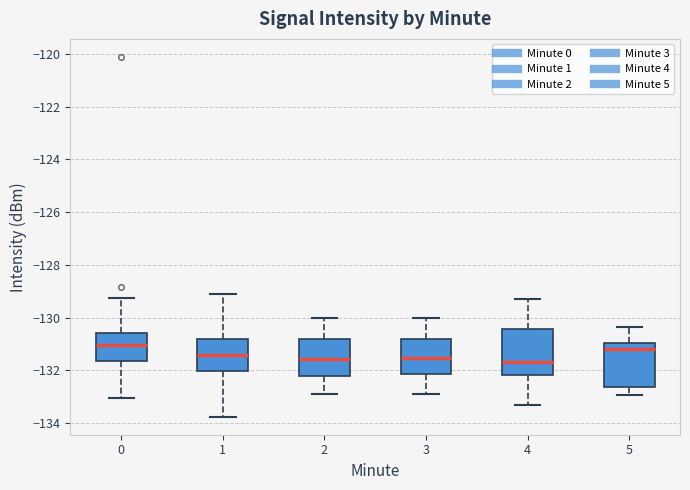

Where does the median line of the box at x = 1 sit on the y-axis? The values are not printed on the chart, so give them approximately, as read against the axis.

-131.4